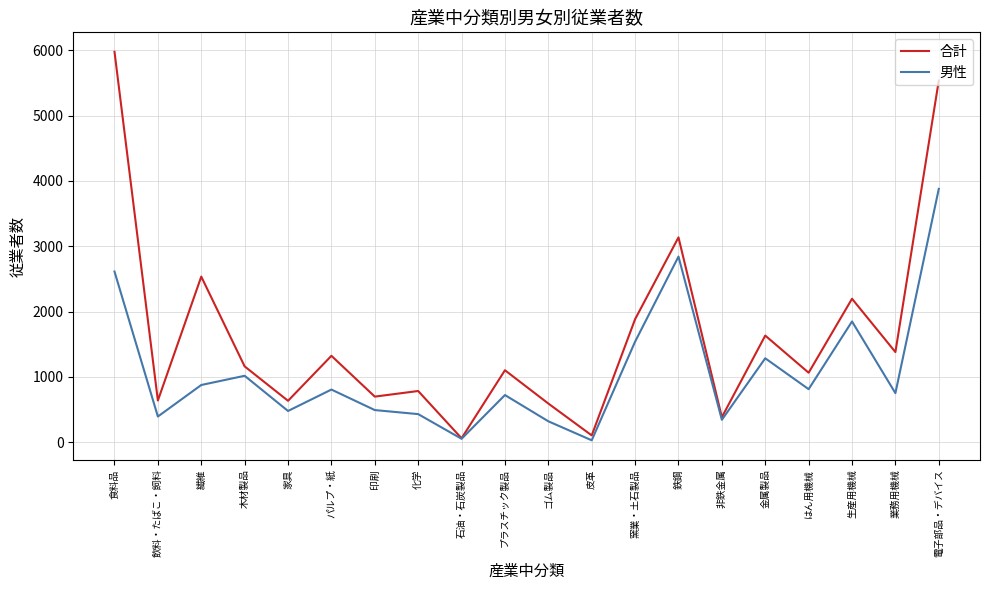

What is the total value across all series at 鉄鋼?

5978